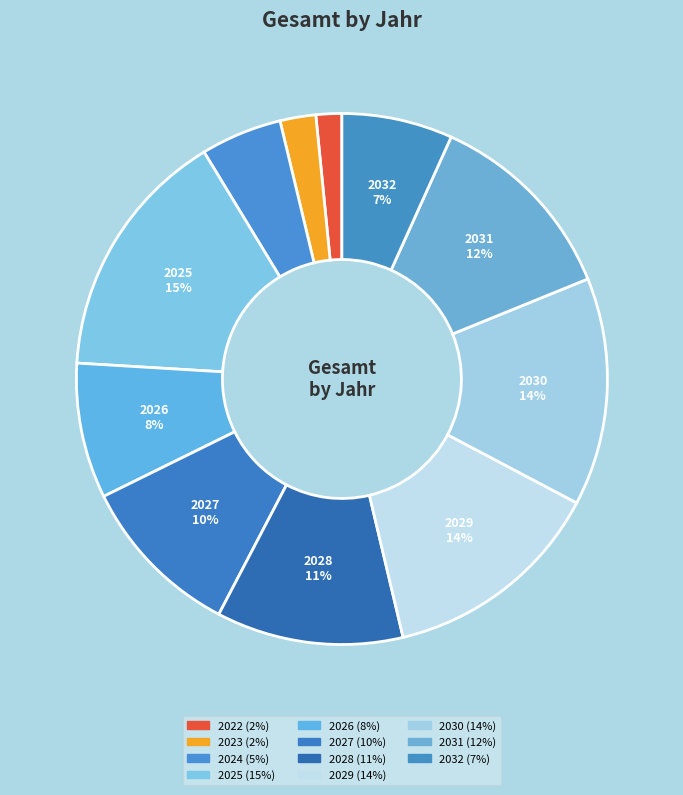

To the nearest percent, what is the average slice percentage?

9%